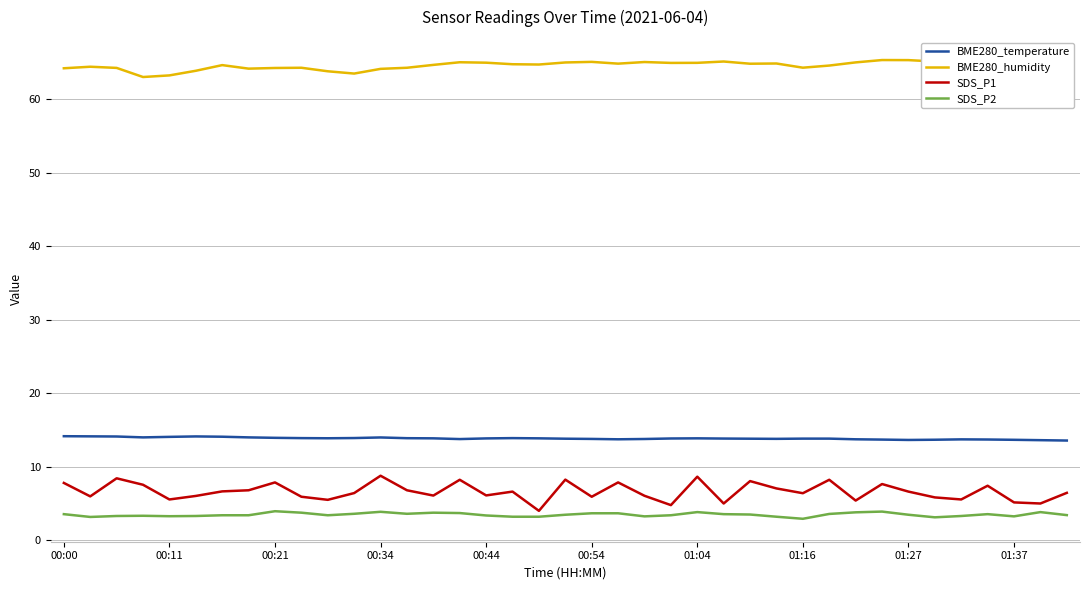

Which series has the widest spread of values?

SDS_P1